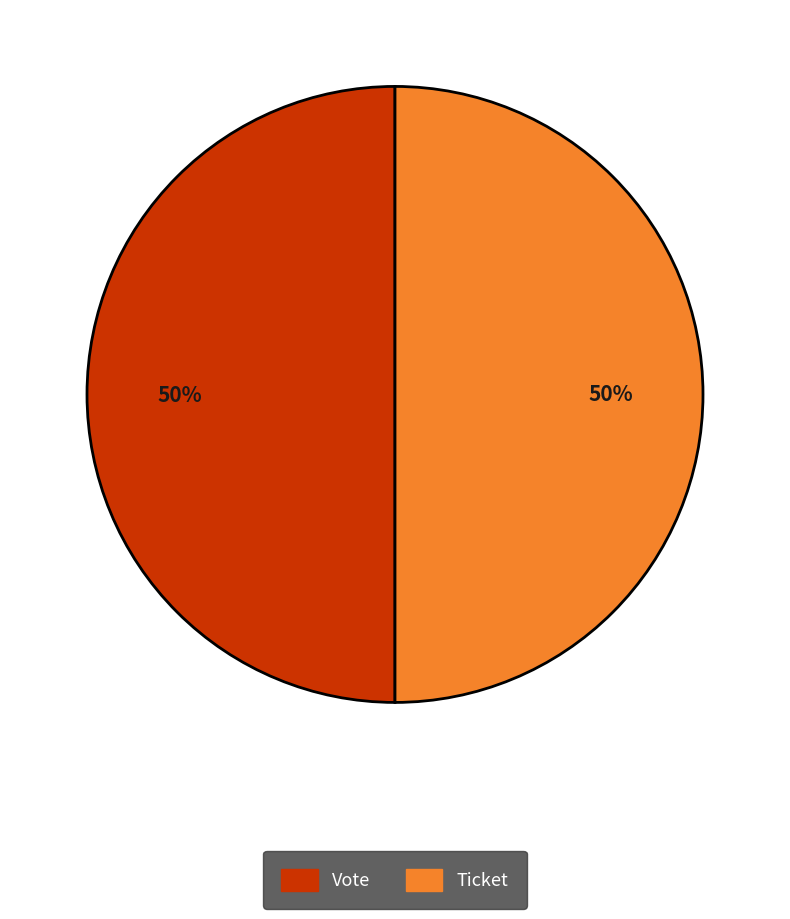

How many slices are in this pie chart?

2